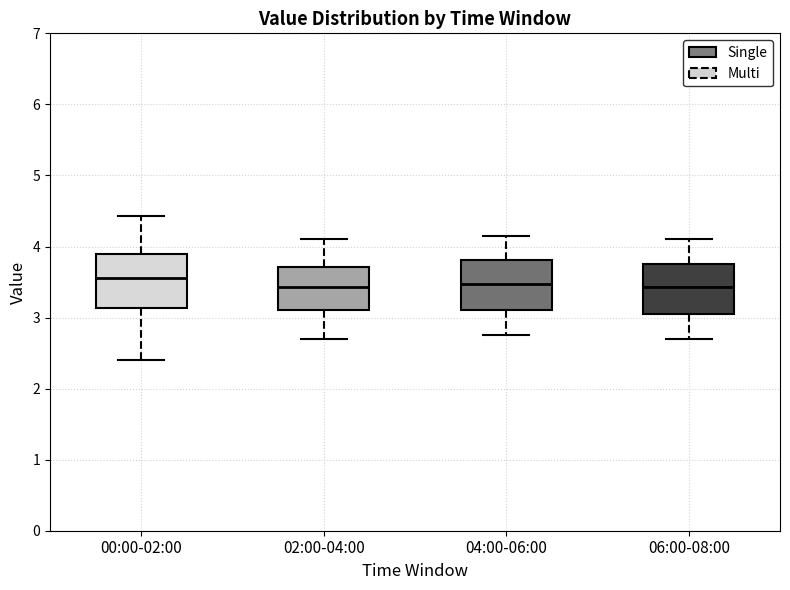

Where does the upper whisker of the box for 06:00-08:00 end on the y-axis? The values are not printed on the chart, so give them approximately, as read against the axis.

4.1